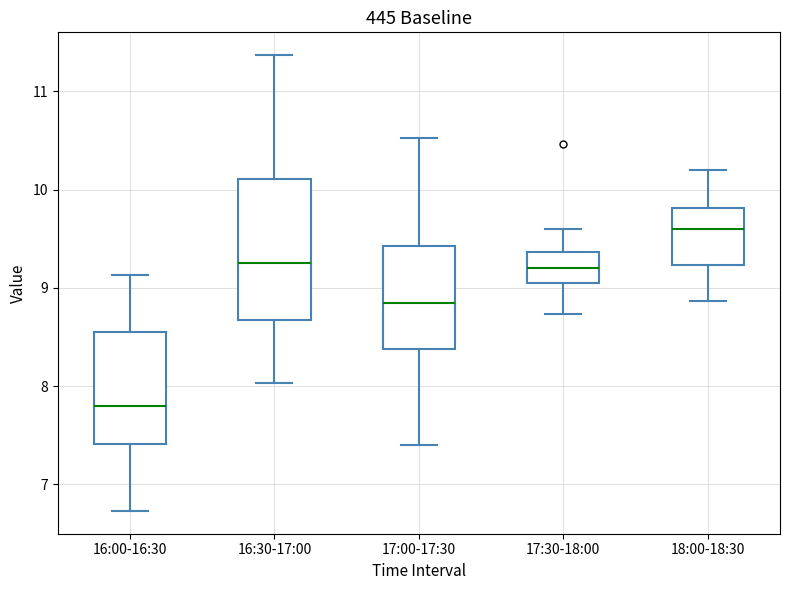

Where does the median line of the box for 17:00-17:30 sit on the y-axis? The values are not printed on the chart, so give them approximately, as read against the axis.

8.9